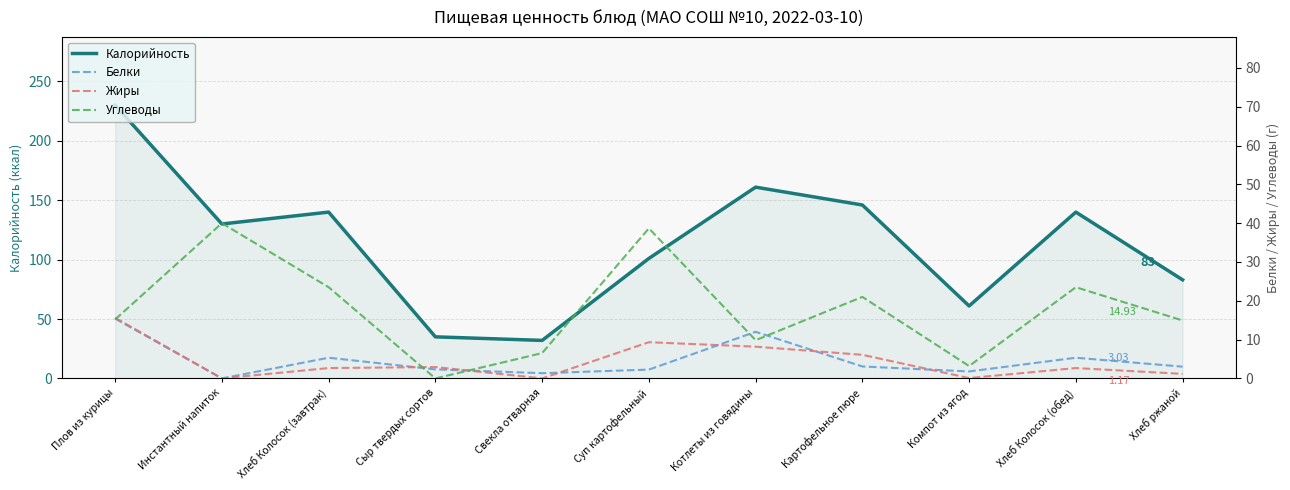

Where do Белки and Жиры first cross each other?

Хлеб Колосок (завтрак) and Сыр твердых сортов